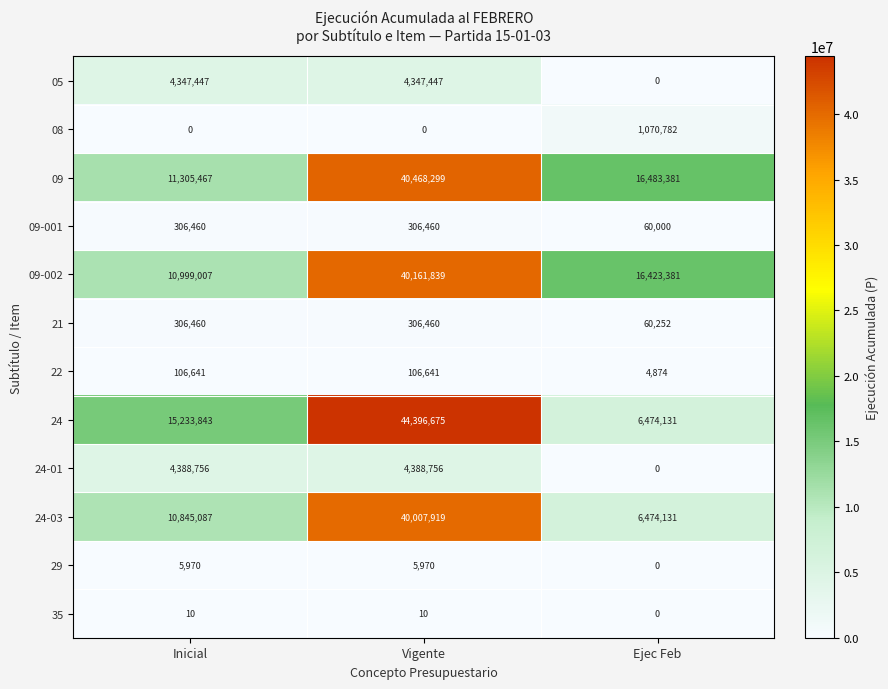

What is the sum of all 05 values?

8694894